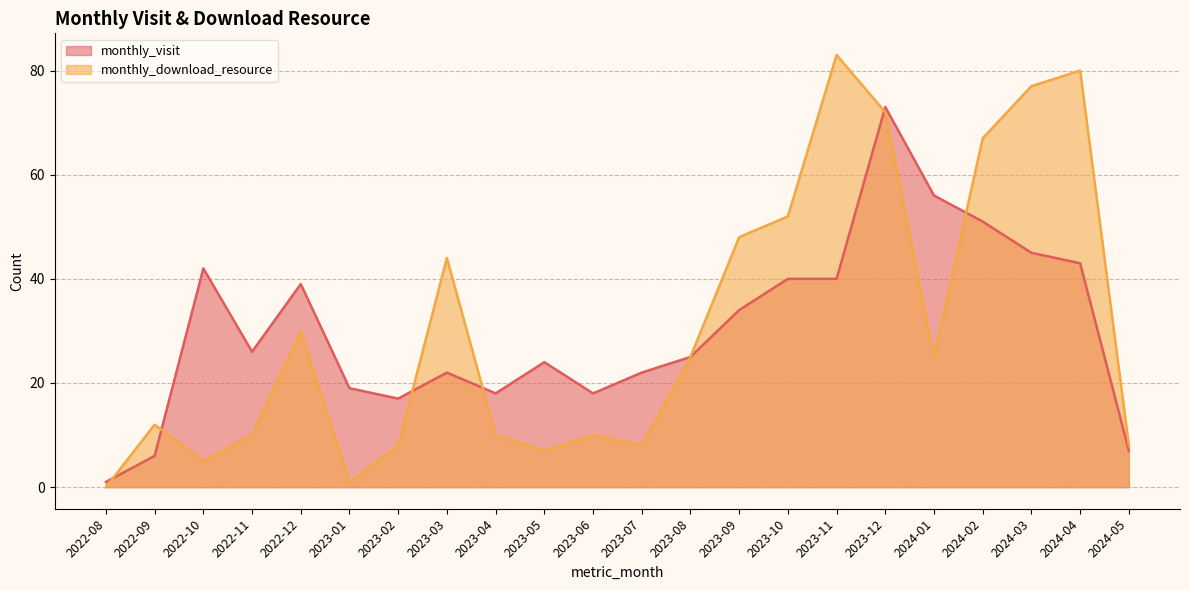

Where is the first local maximum for monthly_download_resource?

2022-09